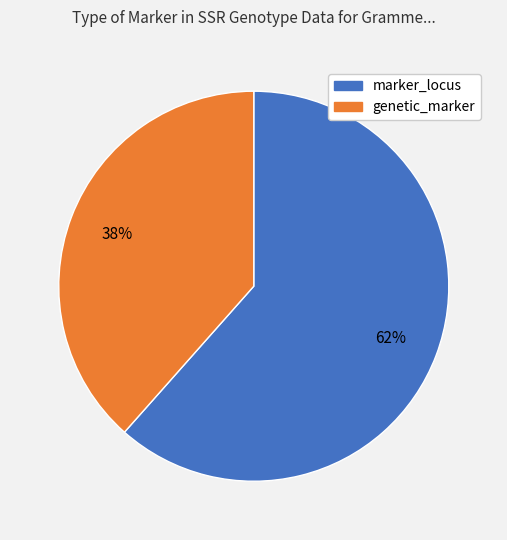

To the nearest percent, what portion does genetic_marker represent?

38%